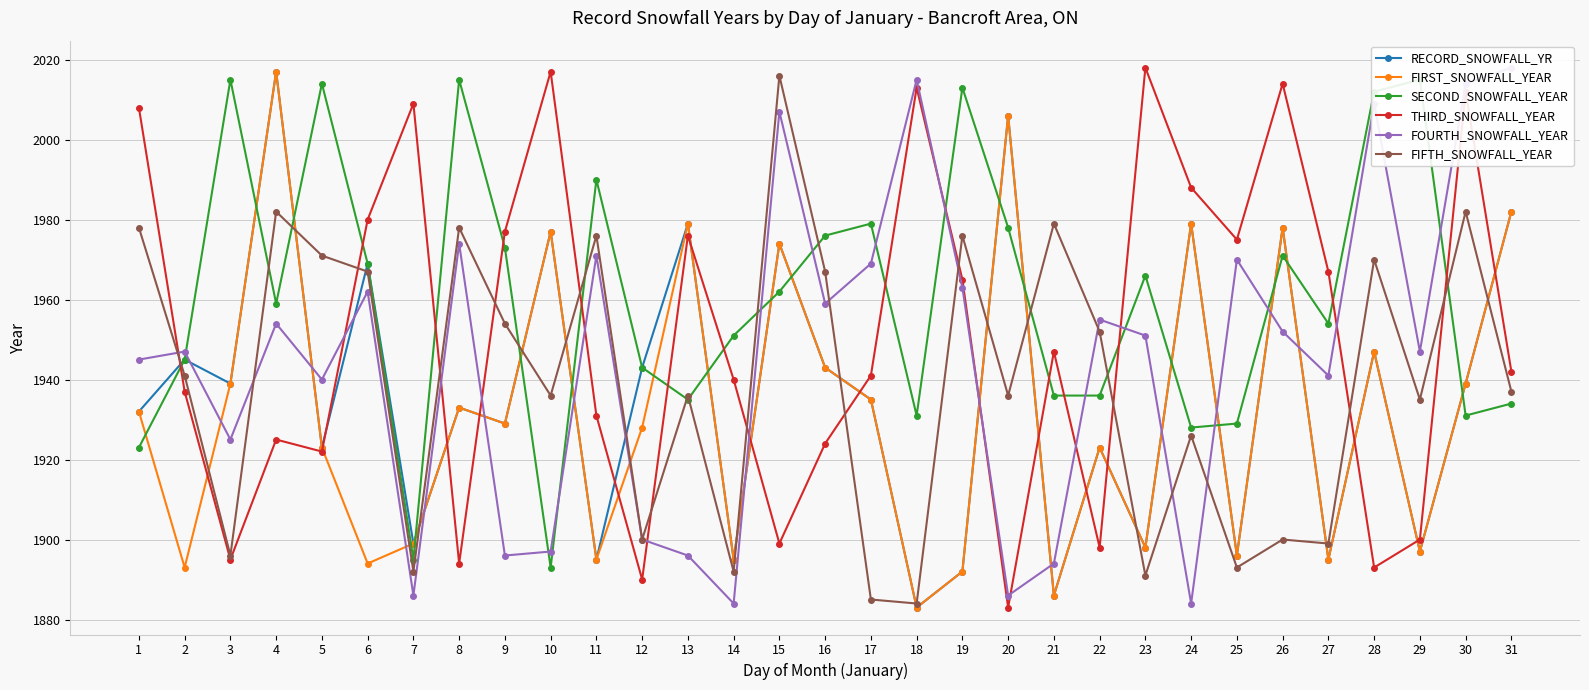

At which category is the sum across all series the highest?

4